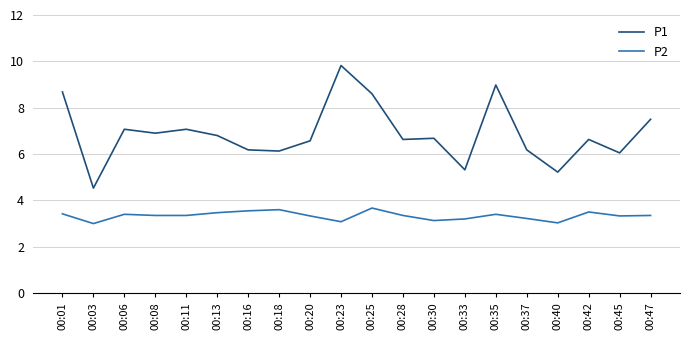

What is the sum of the P1 values at 00:16 and 00:23?

16.0